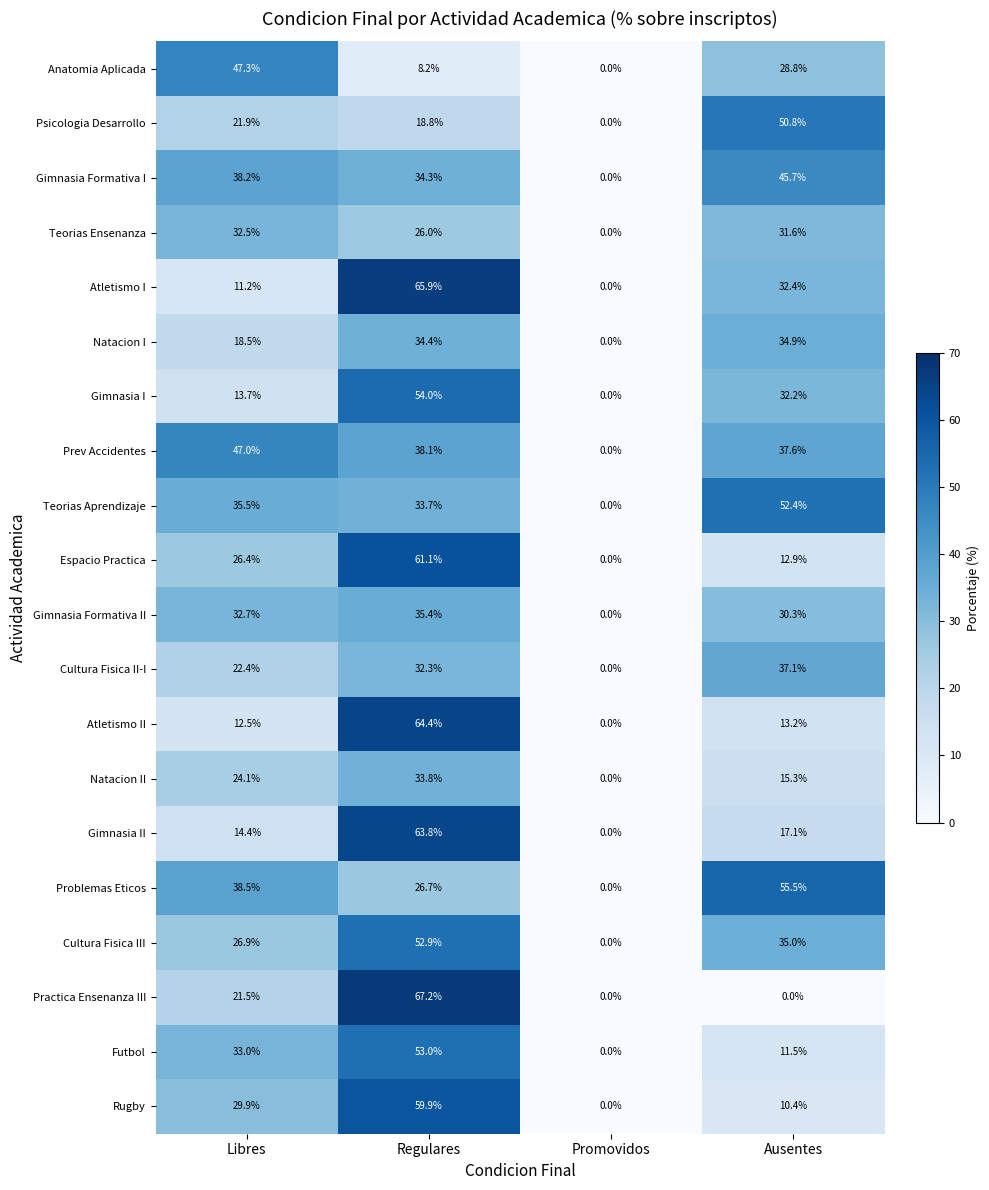

How many values in Gimnasia II are above zero?

3